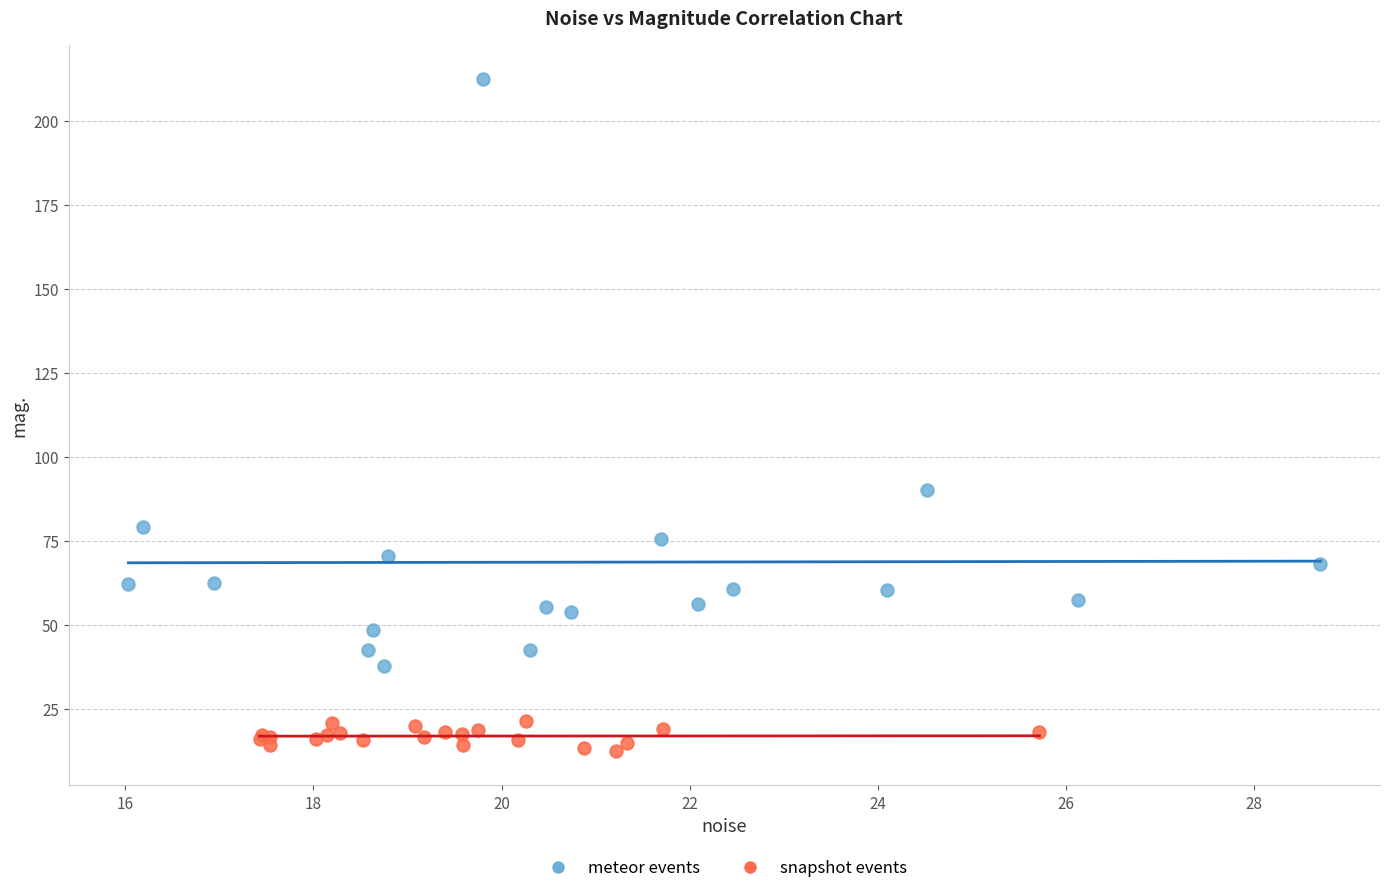

Which series reaches the minimum Y coordinate?

snapshot events